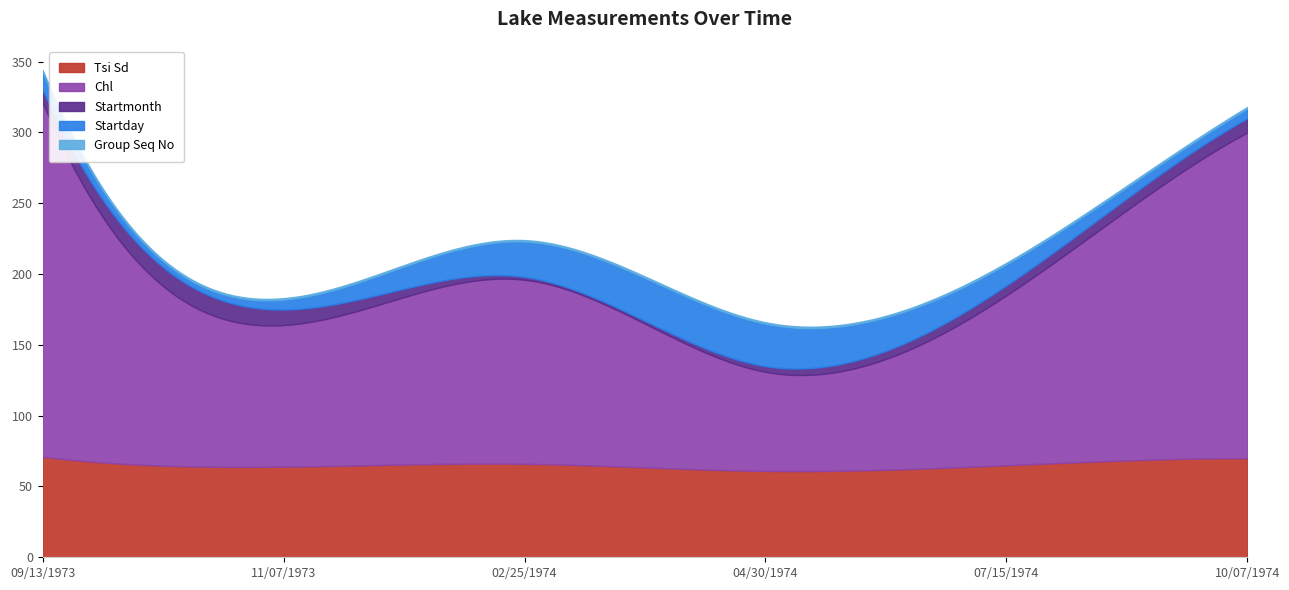

Which series changed the most between 11/07/1973 and 04/30/1974?

Chl